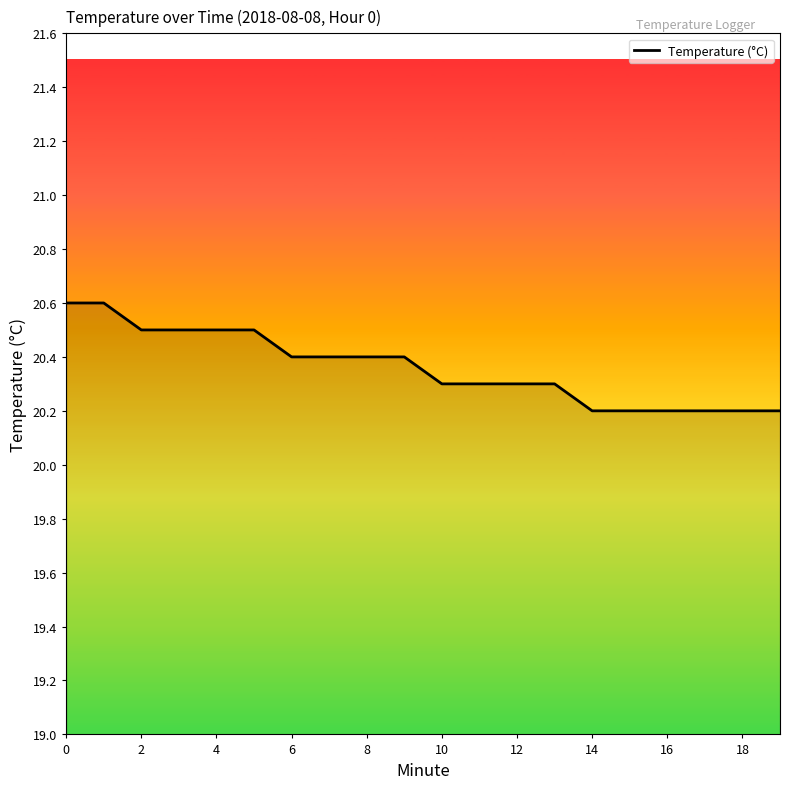

What is the minimum value shown in the chart?

20.2